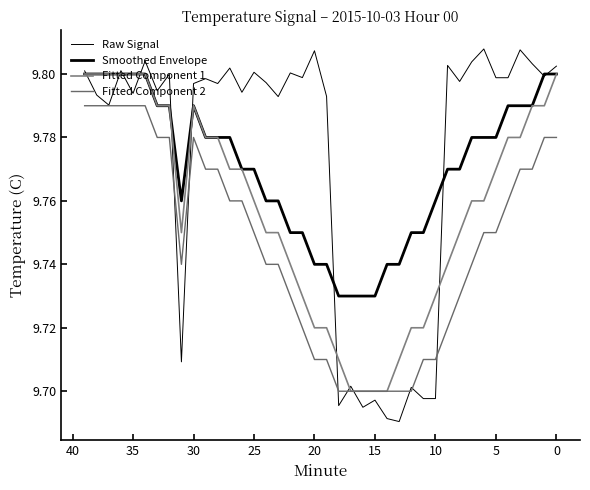

What is the difference between the maximum and second lowest values in the Raw Signal series?

0.1